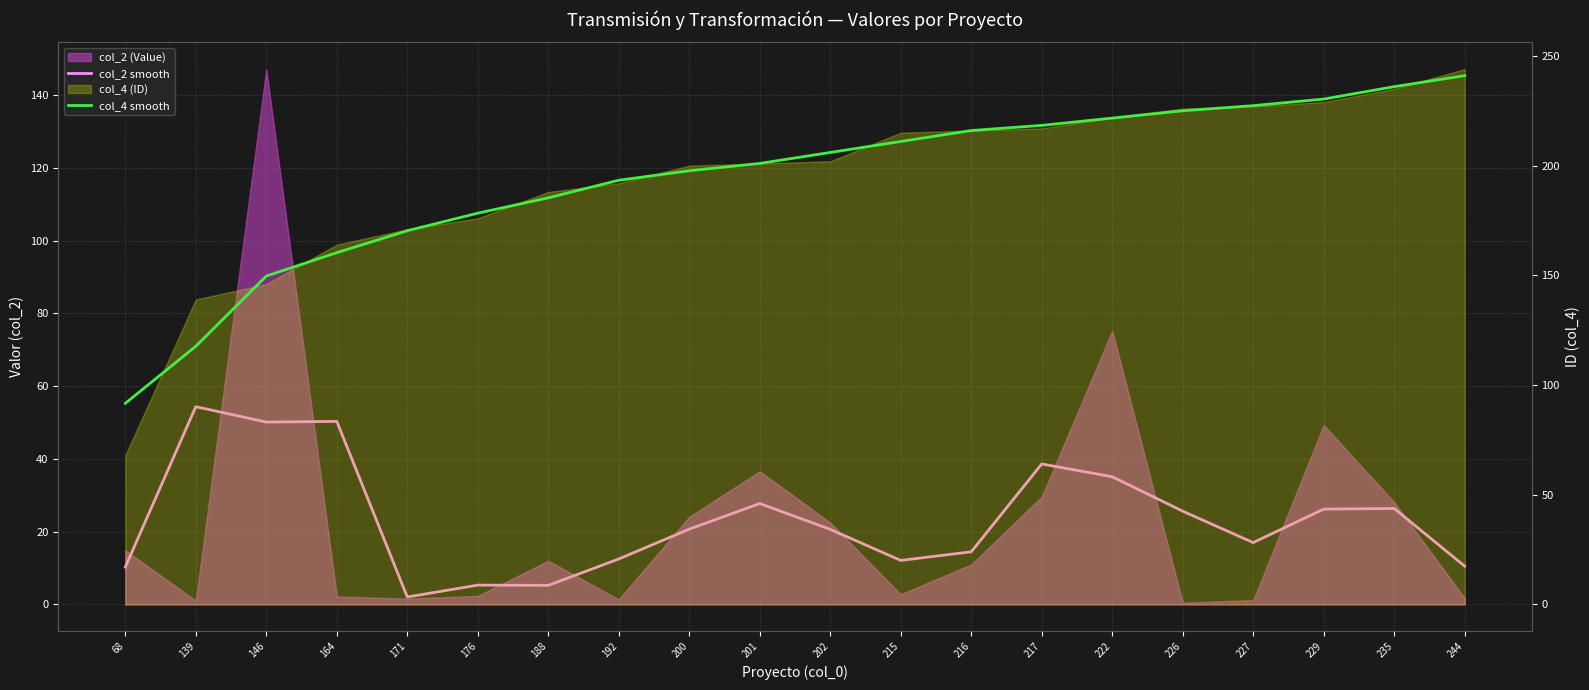

Is it true that col_4 smooth equals 348.6 at 226?

False